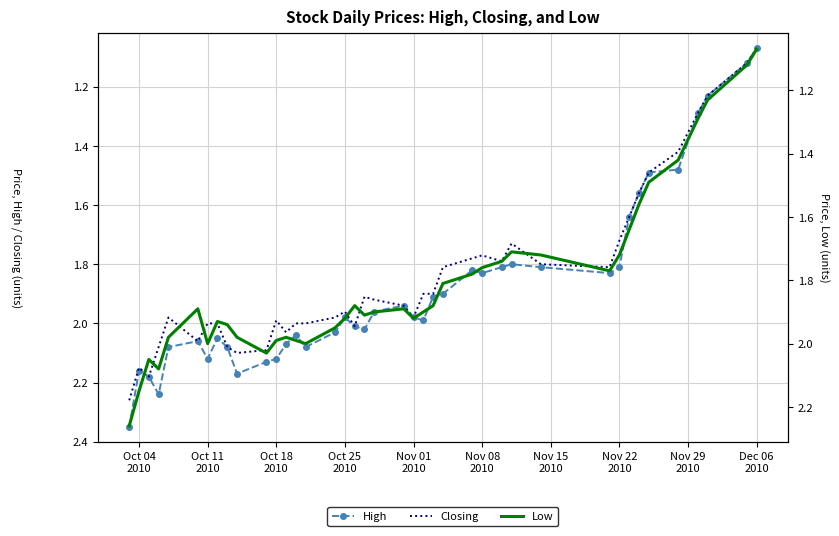

What is the smallest value displayed?

1.1